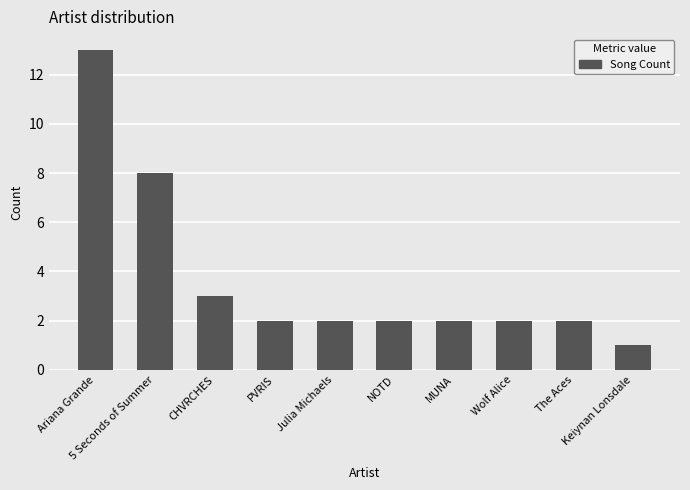

What is the ratio of the value at Julia Michaels to the value at CHVRCHES?

0.7